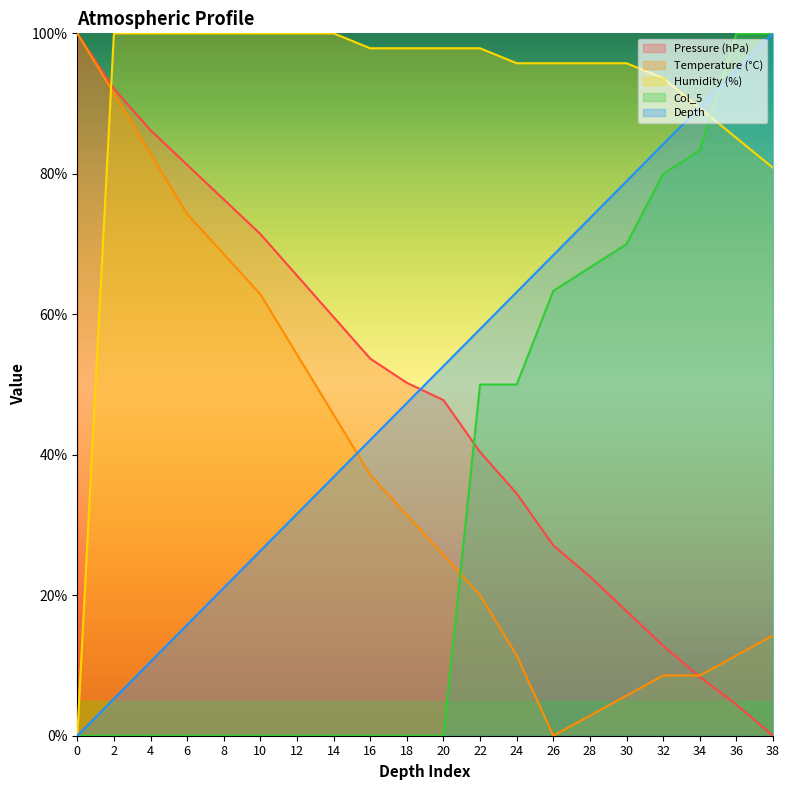

True or false: Temperature (°C) and Col_5 cross at least once.

True